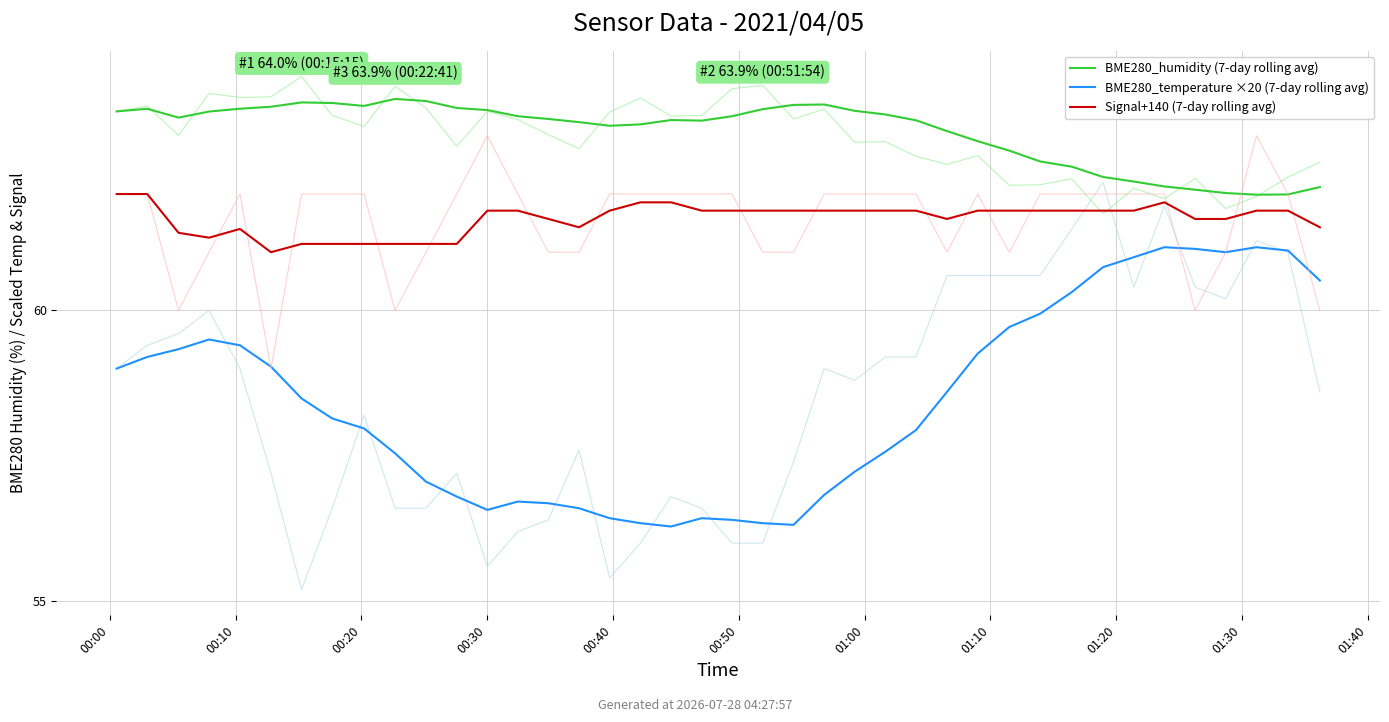

How many lines are shown in the chart?

3